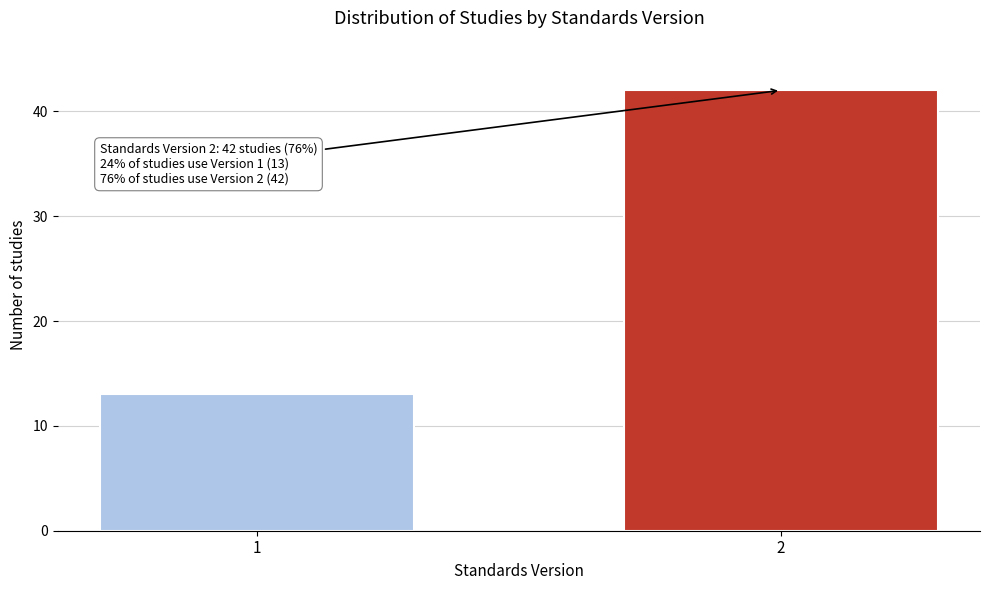

Reading left to right, transcribe all the data shown in this chart.

1=13	2=42